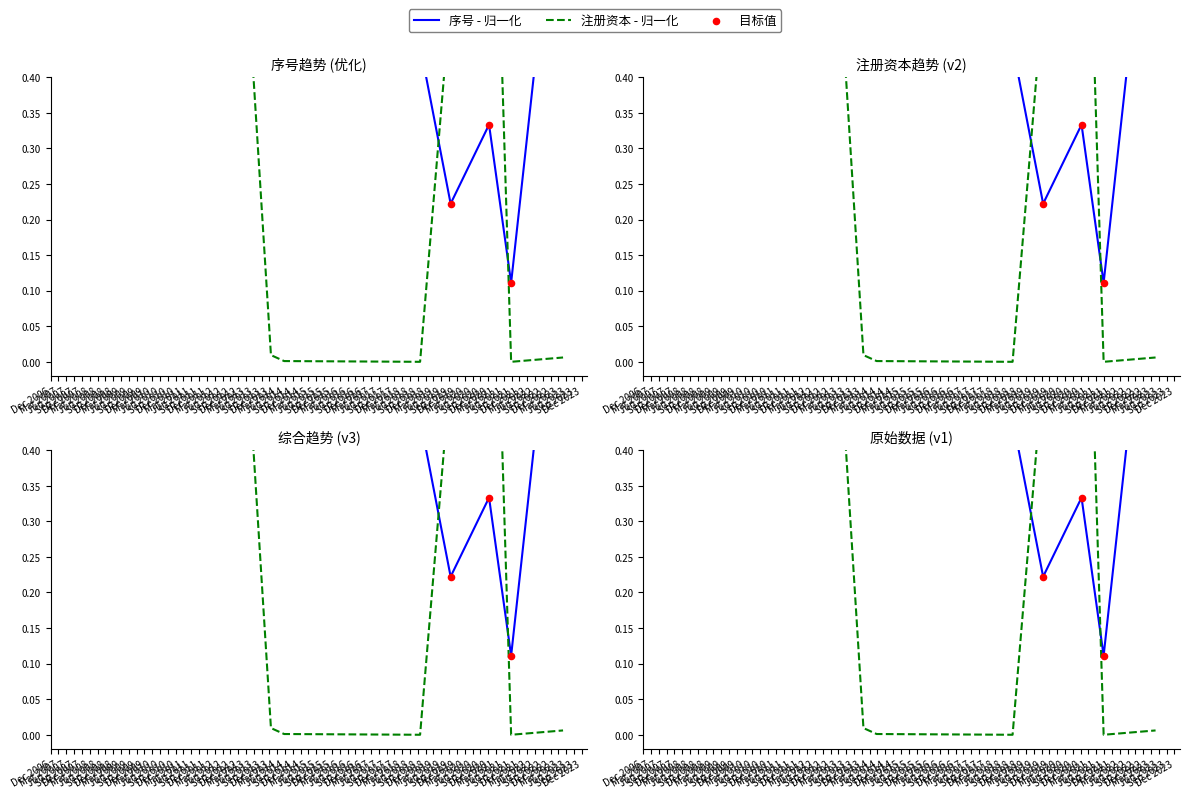

Is the value of 注册资本 - 归一化 at Dec 2007 greater than the value of 序号 - 归一化 at Dec 2006?

No